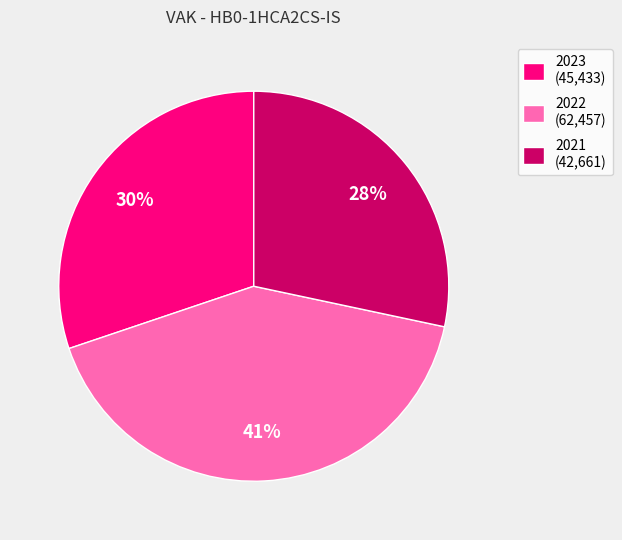

Rank the categories by value from lowest to highest.

2021 (42,661), 2023 (45,433), 2022 (62,457)